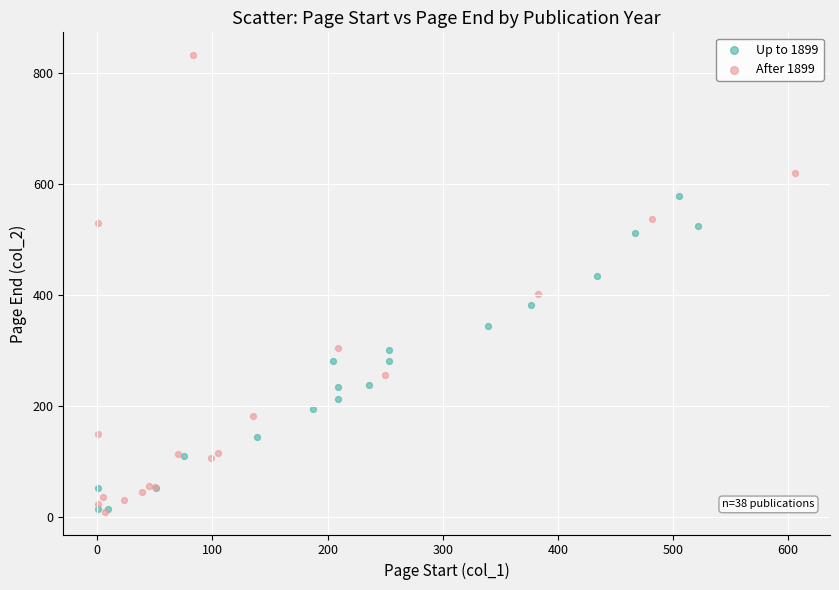

Which series has the widest spread of Y values?

After 1899